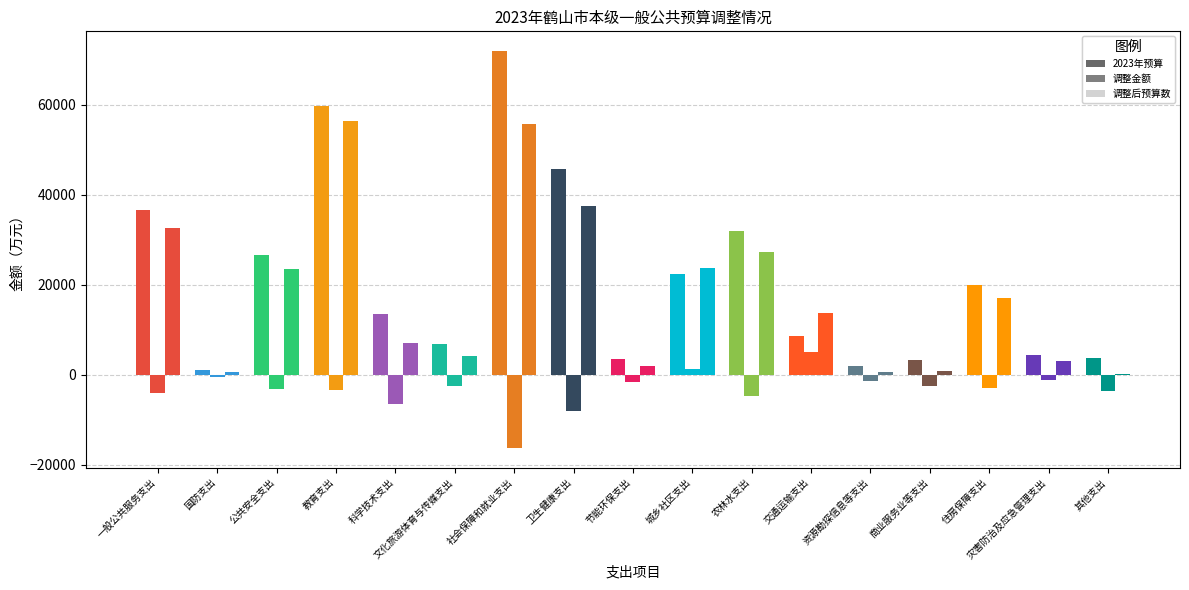

How many values in the 调整金额 series are below -2868?

8